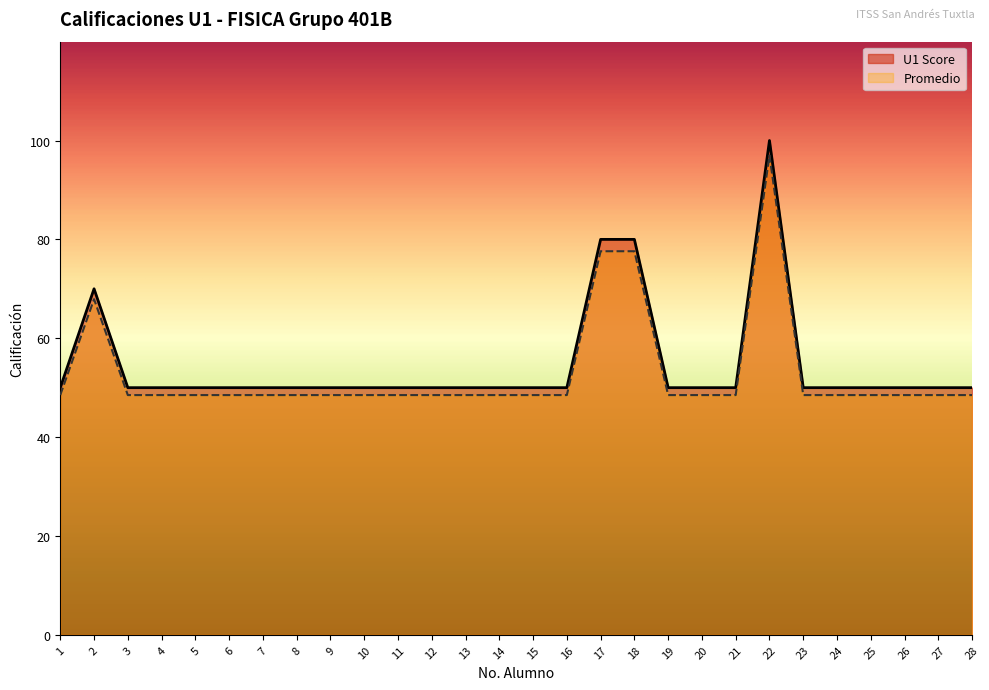

What are all the series names shown in the legend?

U1 Score, Promedio